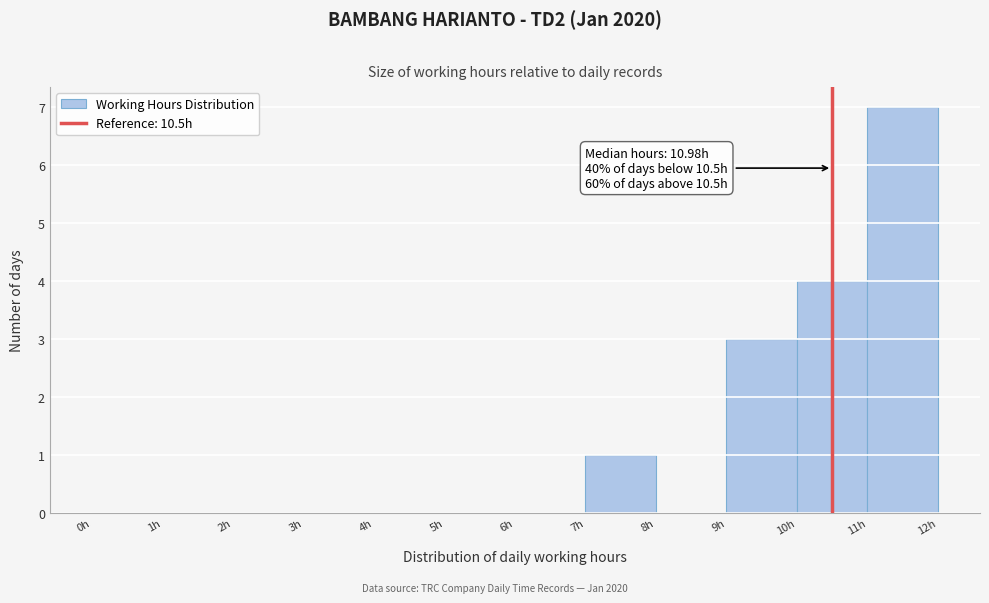

Over which range of the x-axis is the bar tallest?

11 to 12